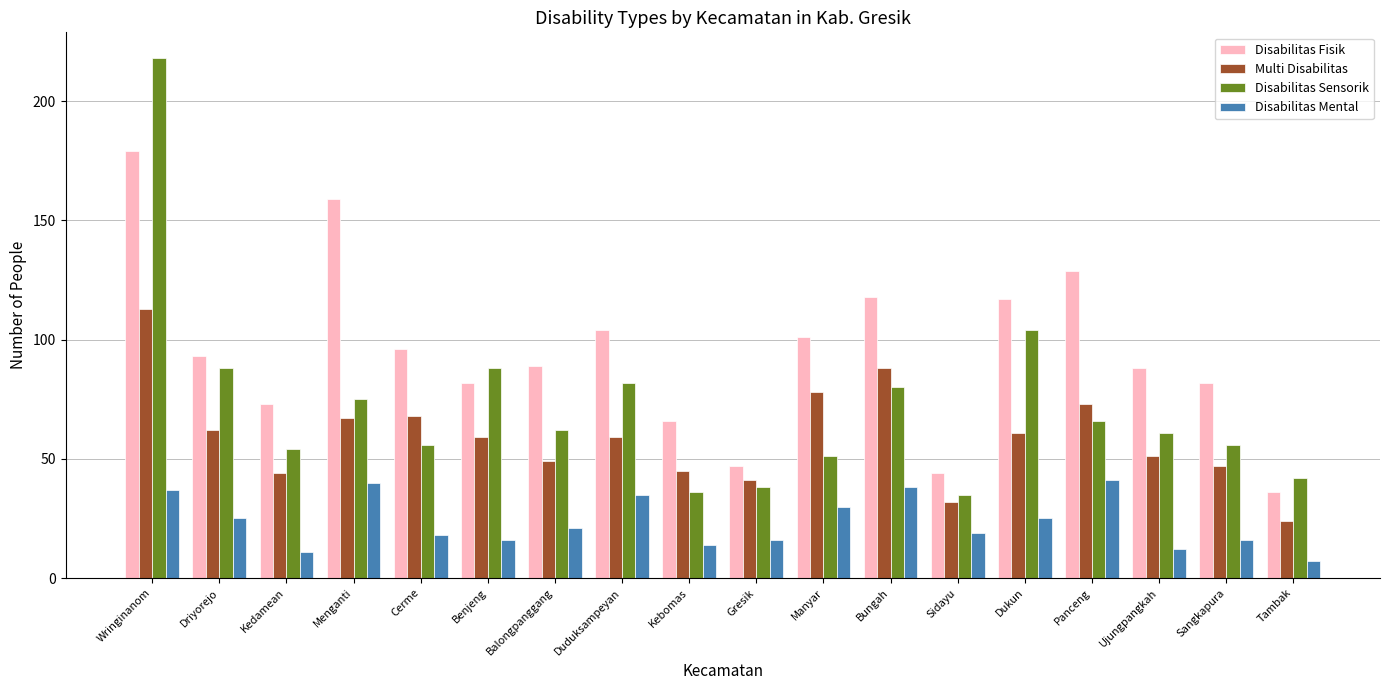

What value does the Disabilitas Mental series have at Duduksampeyan, to the nearest 10?

40